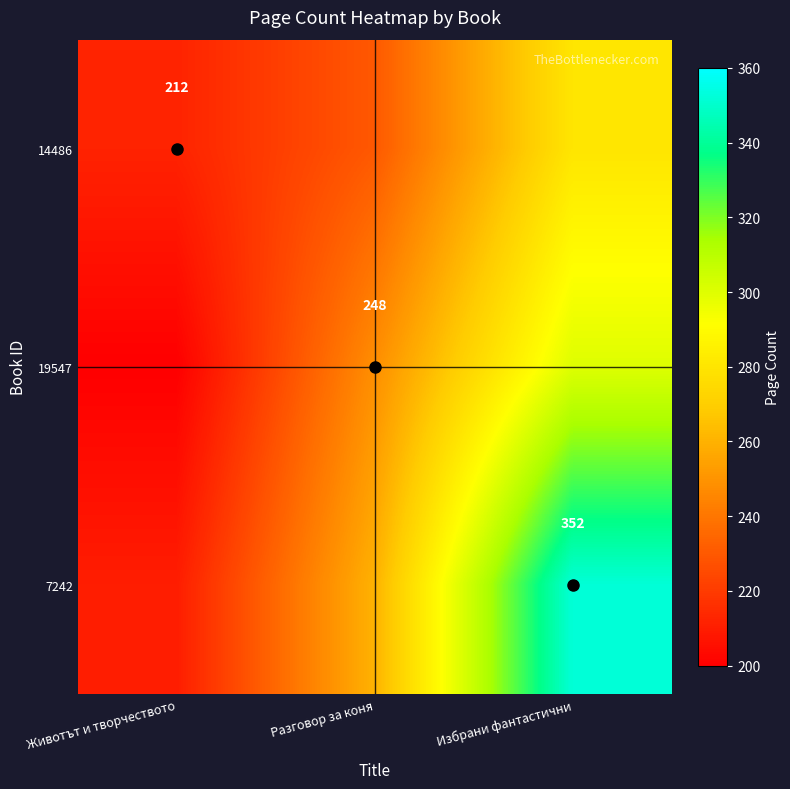

What is the spread (max minus min) of values at Избрани фантастични?

72